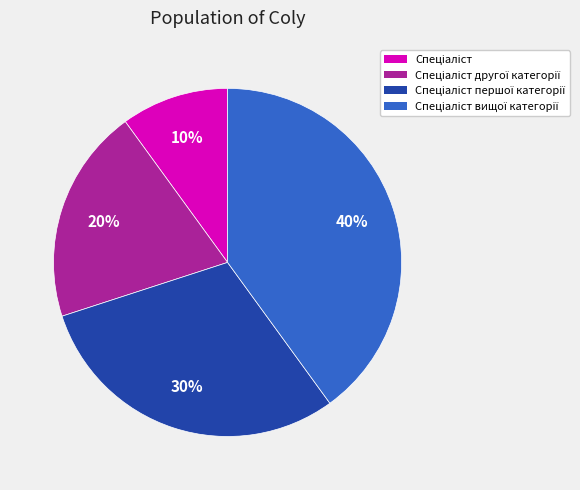

Count the number of slices in the pie.

4